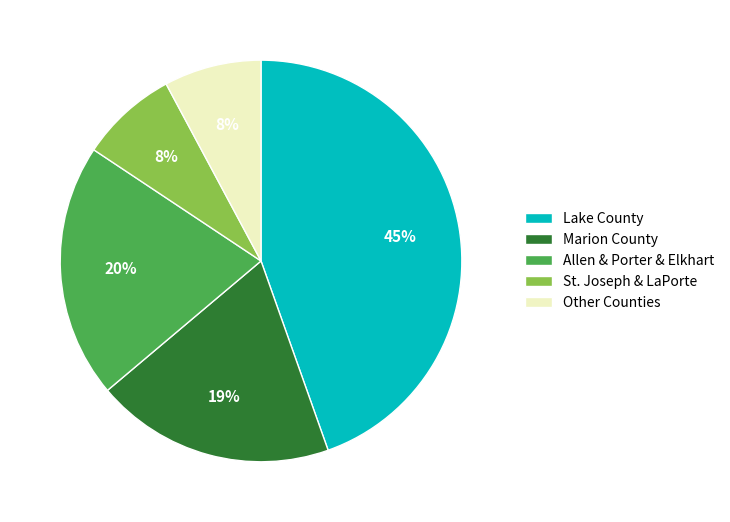

Is the sum of St. Joseph & LaPorte and Marion County greater than half?

No